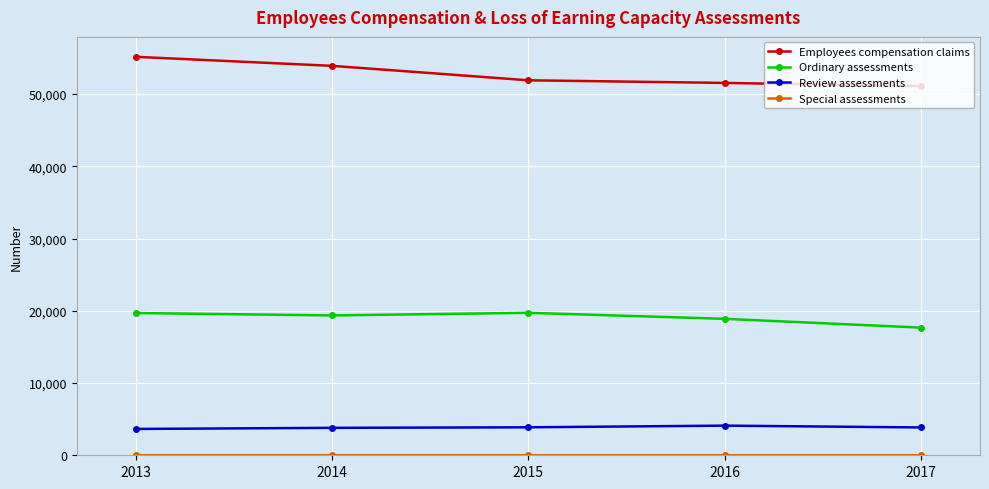

The Review assessments series shows 6061 at 2017. True or false?

False